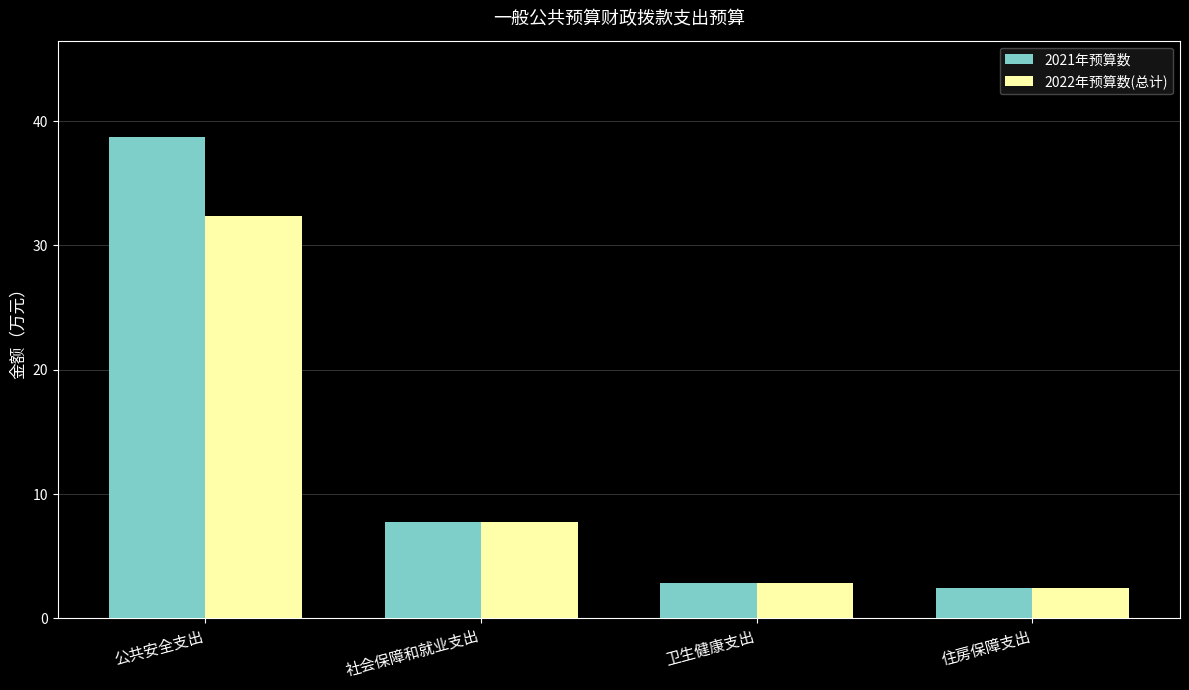

How many data points in 2021年预算数 are above 7?

2